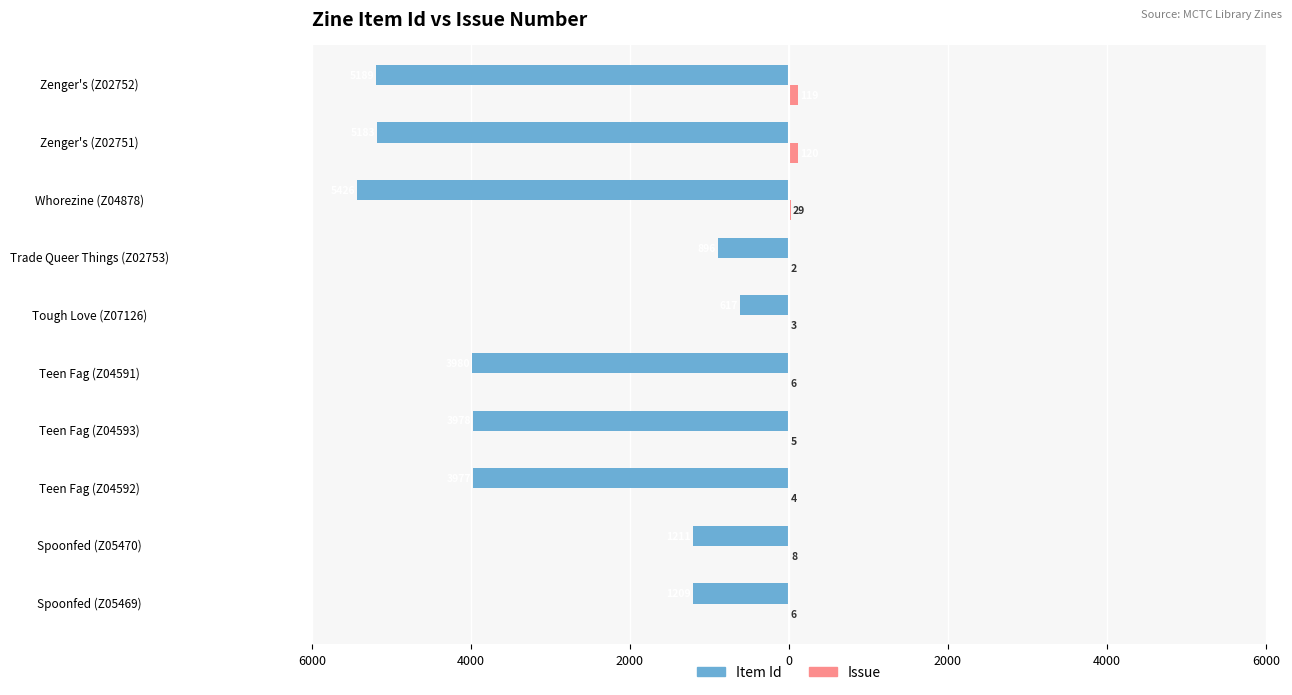

Reading left to right, what are all the values shown in this chart?

Item Id: -1209	-1211	-3977	-3978	-3980	-617	-896	-5426	-5183	-5189
Issue: 6	8	4	5	6	3	2	29	120	119